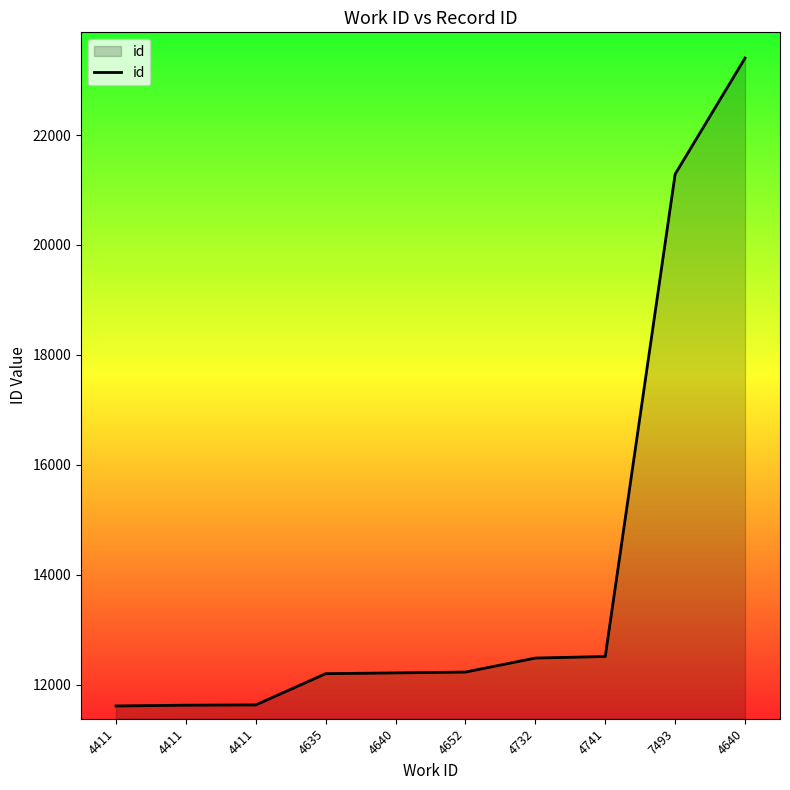

How many lines are shown in the chart?

1